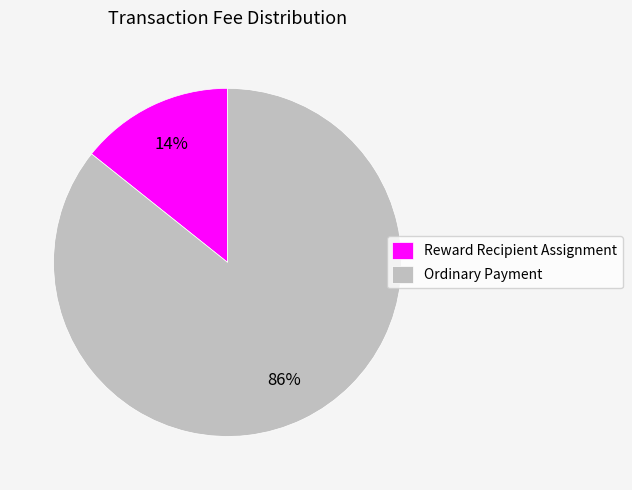

How many segments does this pie chart have?

2